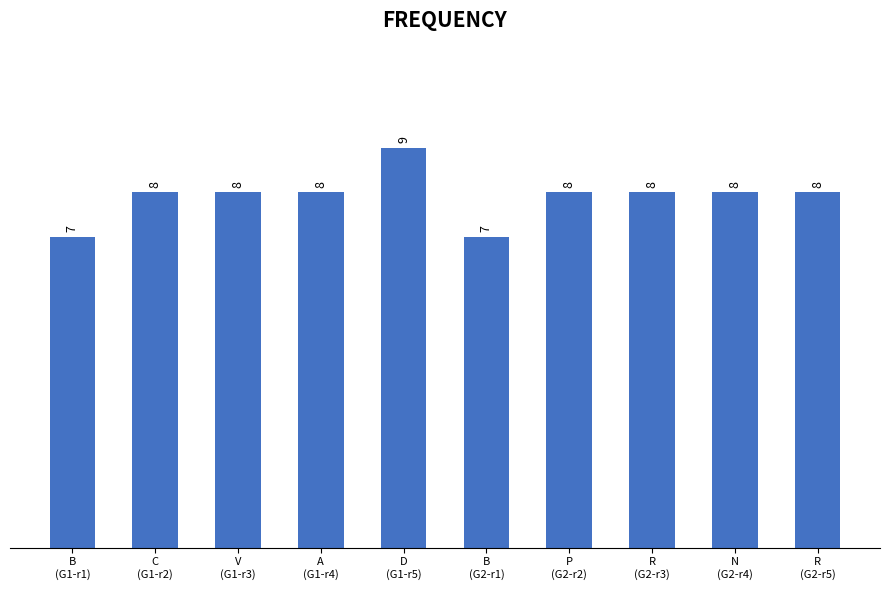

Reading left to right, extract all data points from this chart.

7	8	8	8	9	7	8	8	8	8